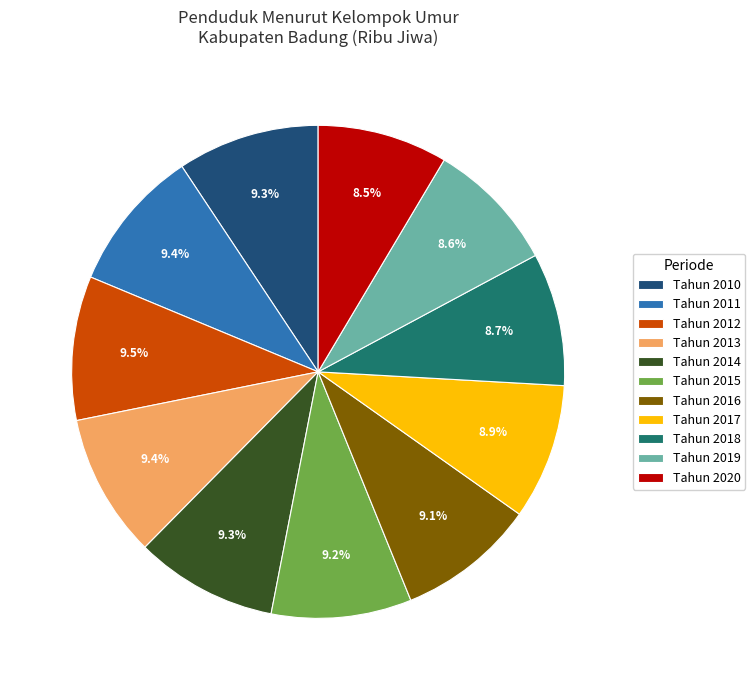

Do Tahun 2012 and Tahun 2018 together represent more than half of the pie?

No